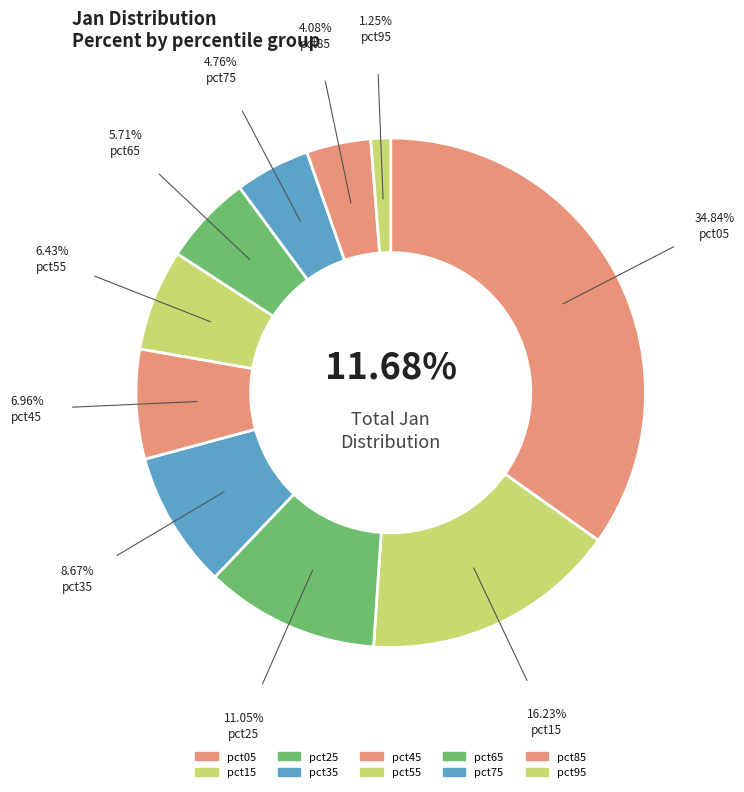

Rank the categories by value from highest to lowest.

pct05, pct15, pct25, pct35, pct45, pct55, pct65, pct75, pct85, pct95